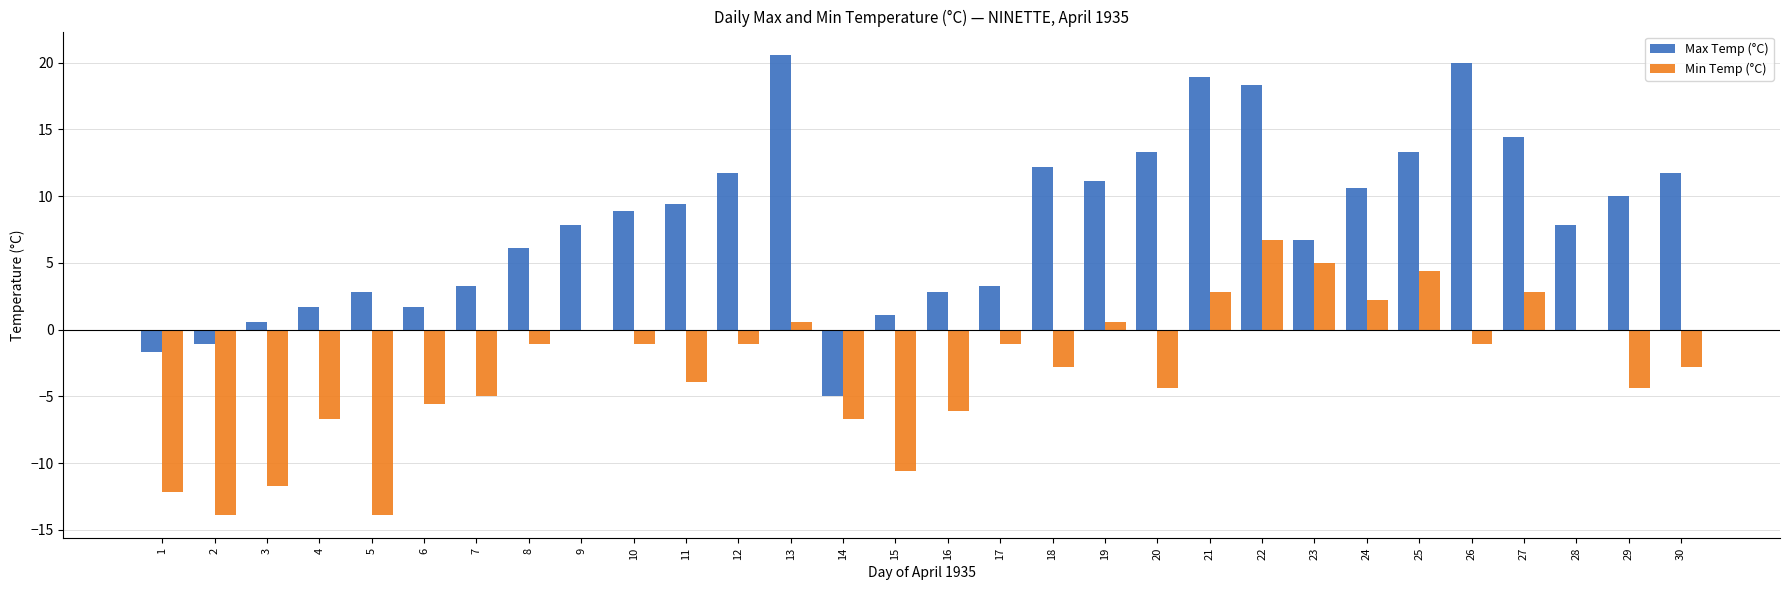

How many series are shown in this chart?

2